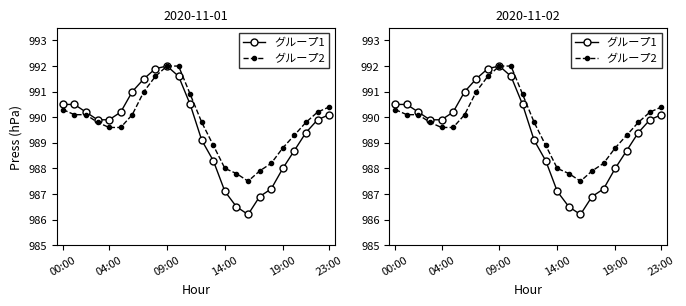

How many distinct data groups are displayed?

2